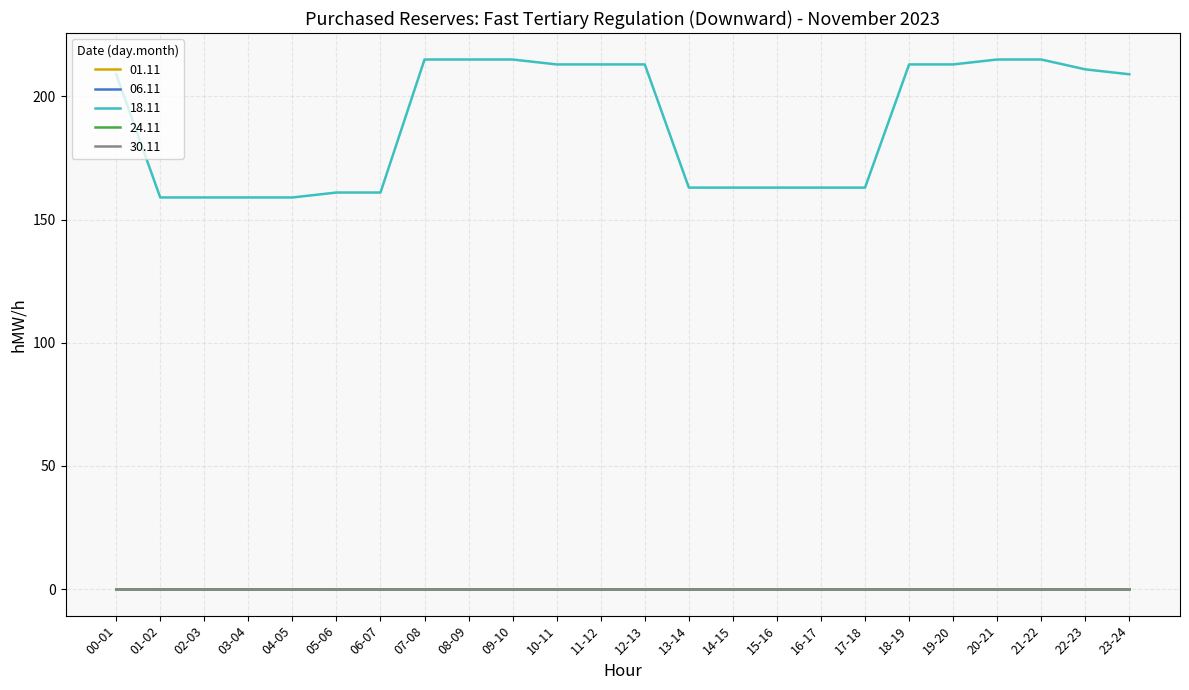

Rank the categories by 01.11 value from highest to lowest.

00-01, 01-02, 02-03, 03-04, 04-05, 05-06, 06-07, 07-08, 08-09, 09-10, 10-11, 11-12, 12-13, 13-14, 14-15, 15-16, 16-17, 17-18, 18-19, 19-20, 20-21, 21-22, 22-23, 23-24